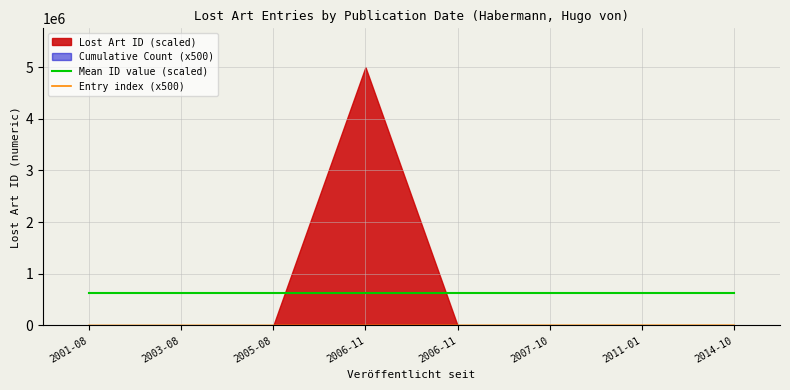

What is the label of the 2nd point from the left?

2003-08